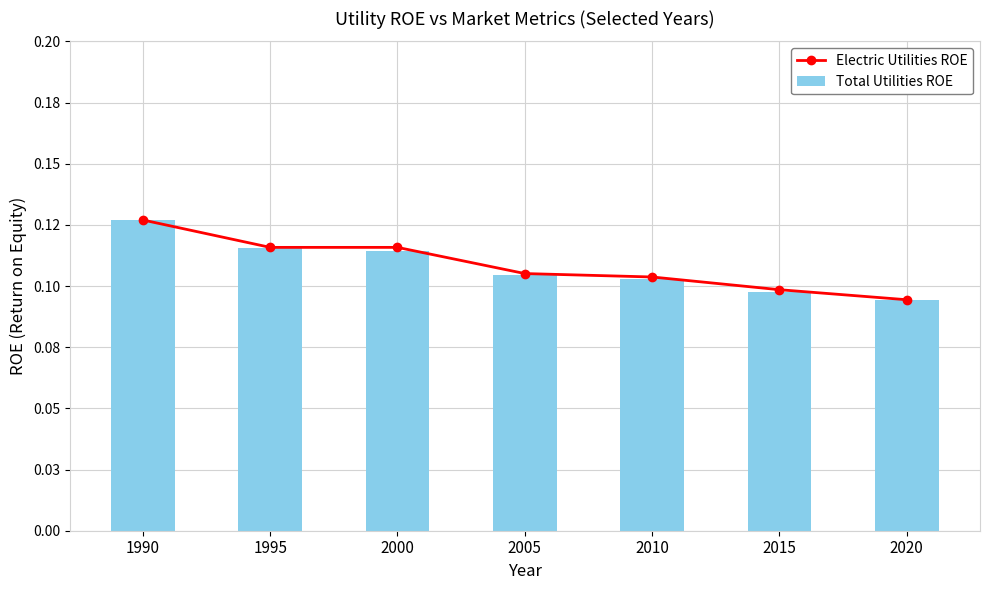

Which series has the largest range (max minus min)?

Electric Utilities ROE